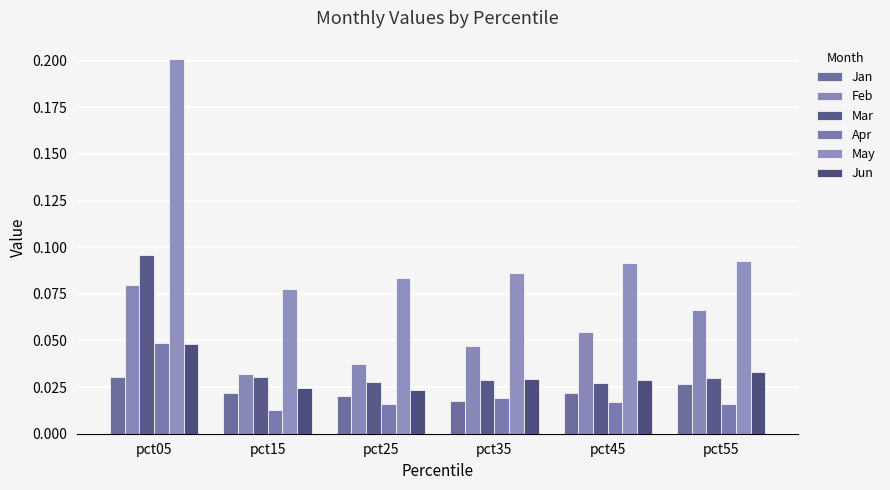

At which category does the chart reach its minimum across all series?

pct15